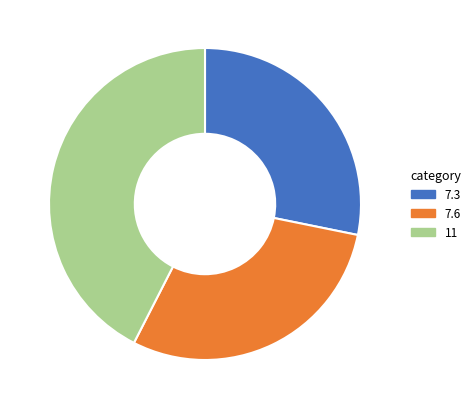

Is the sum of 11 and 7.6 greater than half?

Yes